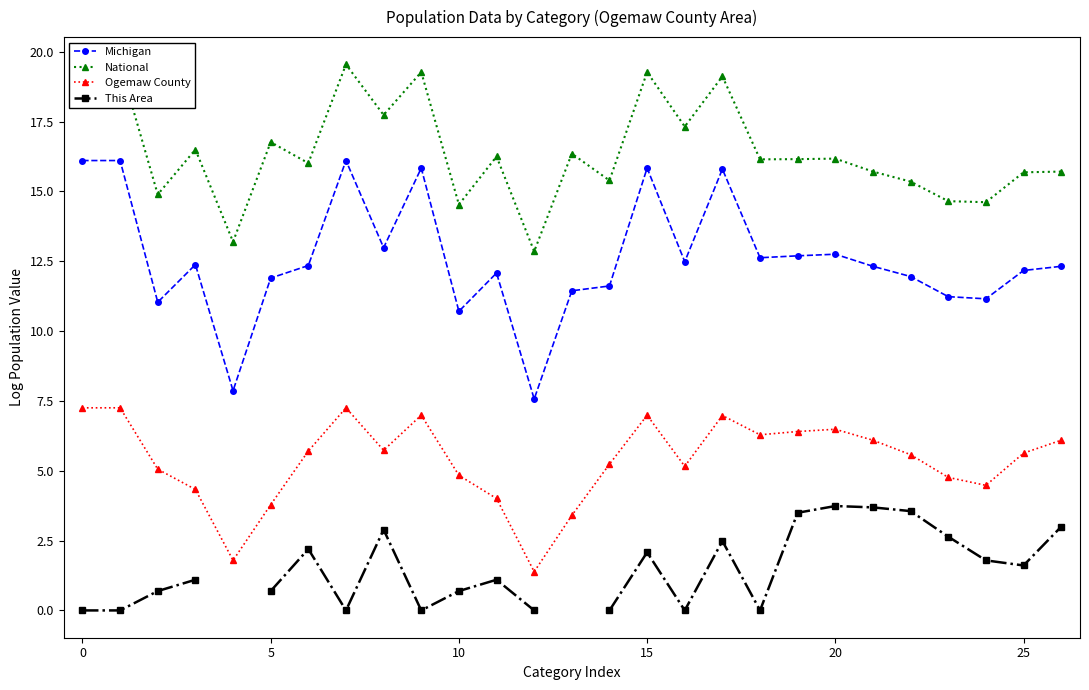

True or false: Ogemaw County and Michigan intersect in this chart.

False